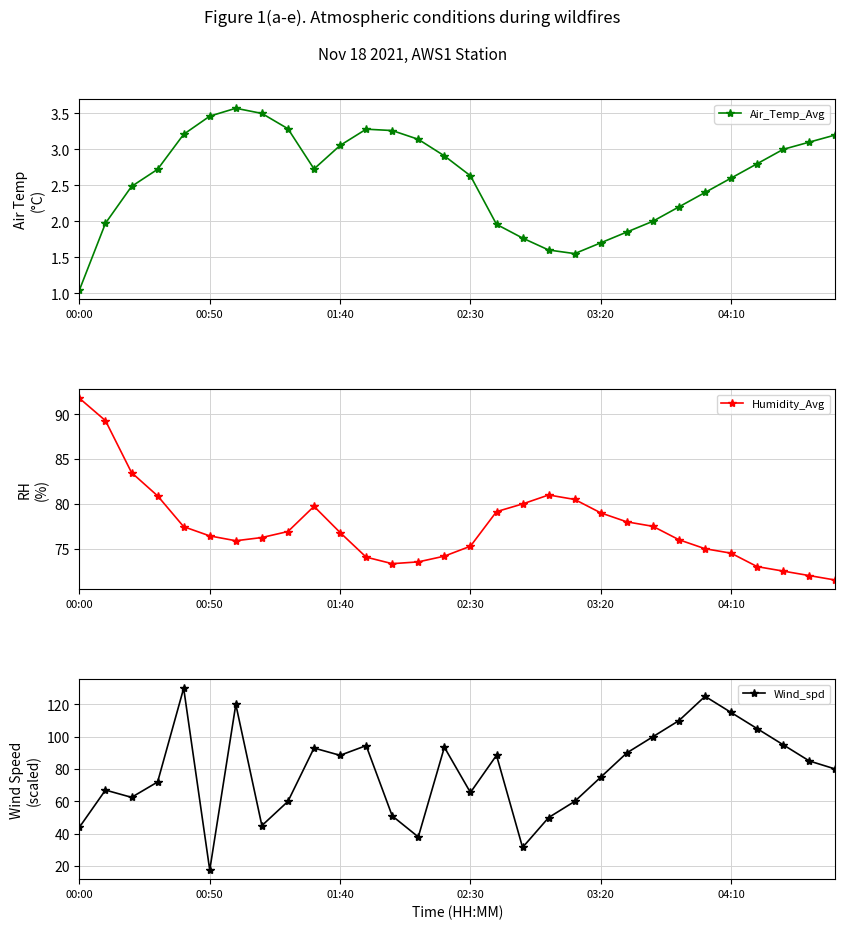

How many interior local peaks does the Air_Temp_Avg series have?

2